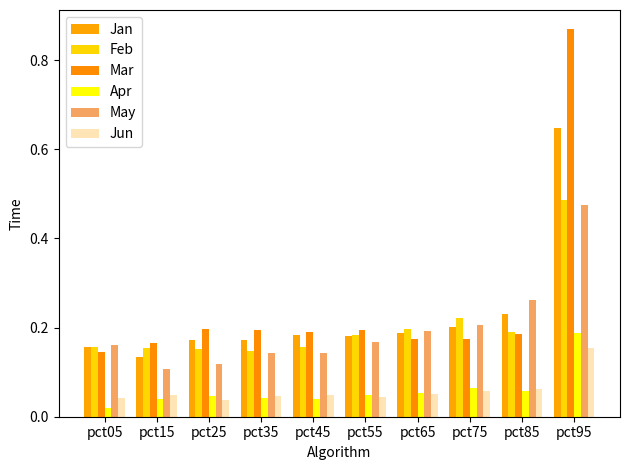

What is the difference between the maximum and minimum values in the Feb series?

0.3